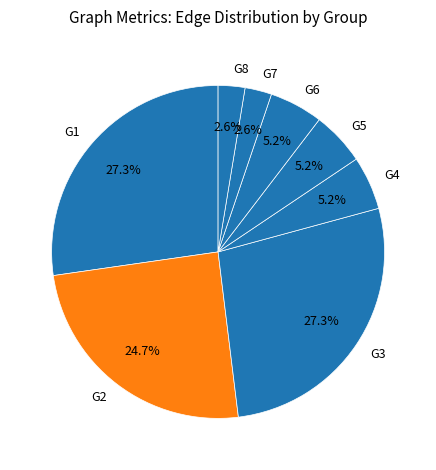

Count the number of slices in the pie.

8